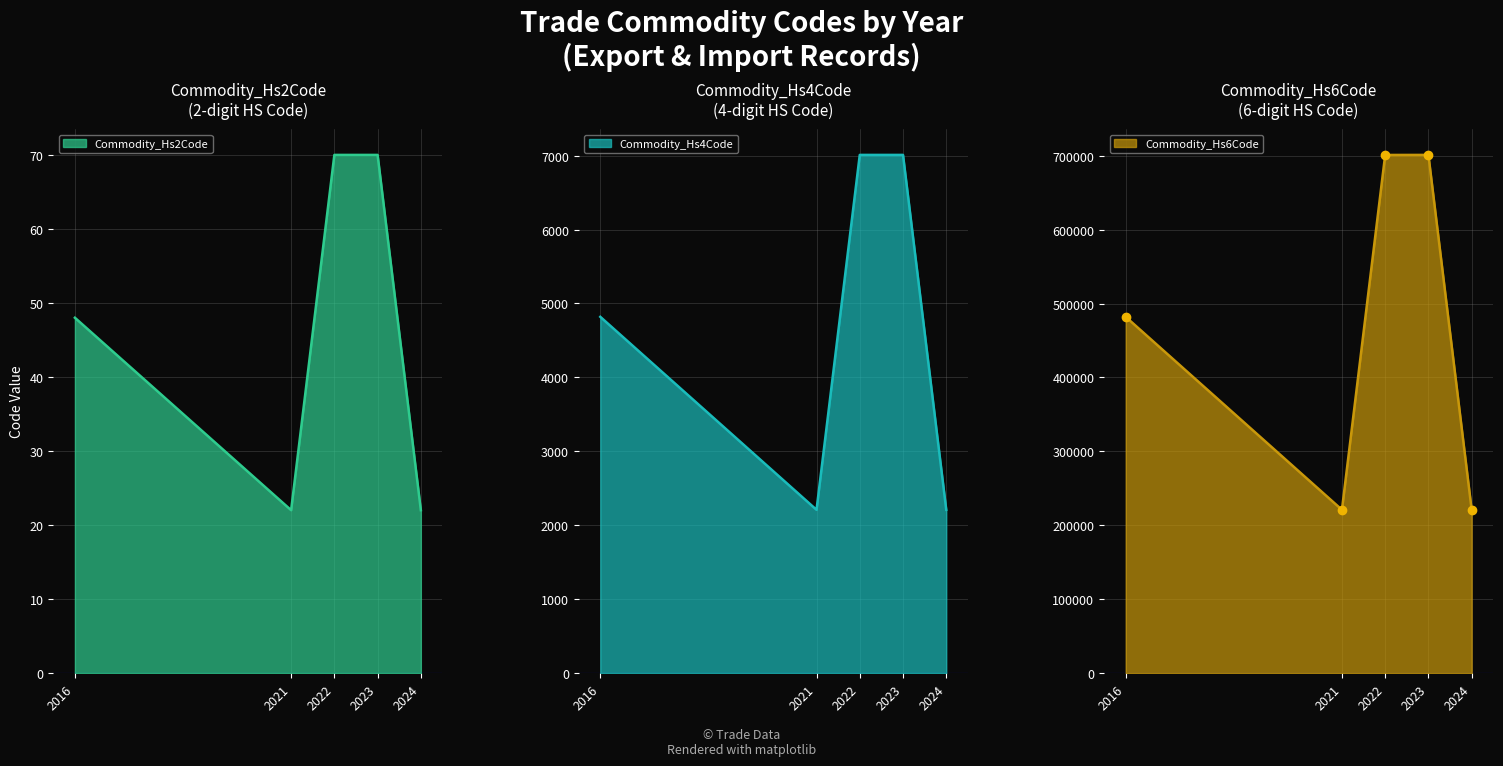

Reading right to left, what are all the values shown in this chart?

Commodity_Hs2Code: 22	70	70	22	48
Commodity_Hs4Code: 2208	7010	7010	2208	4819
Commodity_Hs6Code: 220850	701090	701020	220850	481920
Commodity_Hs6Code markers: 220850	701090	701020	220850	481920